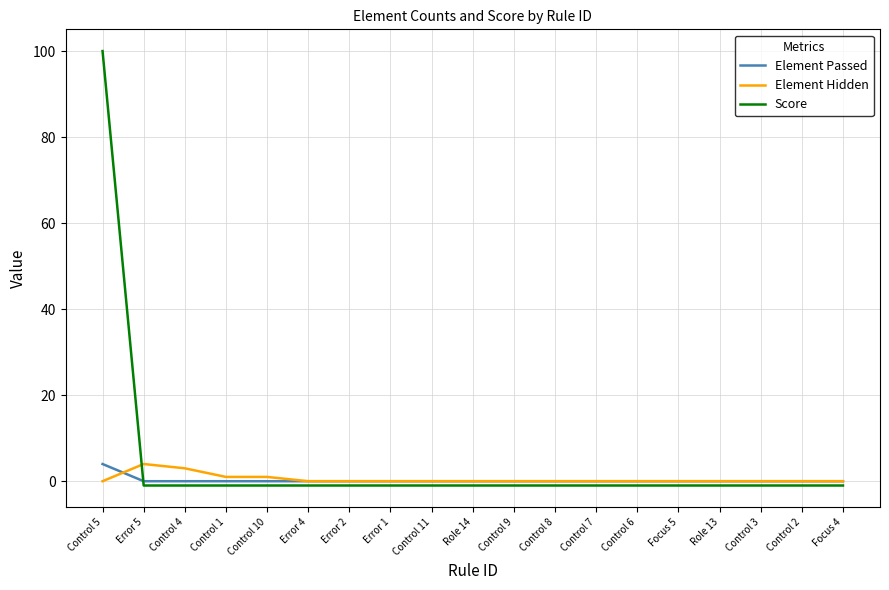

The Element Hidden series shows 0 at Role 13. True or false?

True